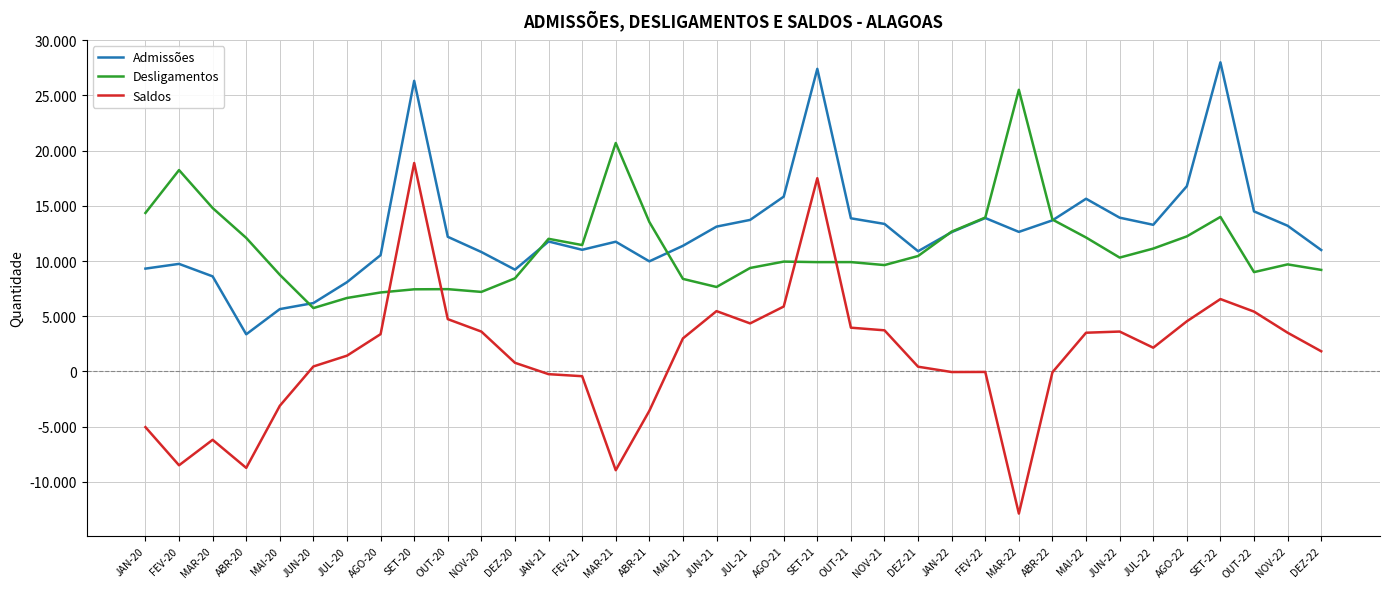

Reading left to right, transcribe all the data shown in this chart.

Admissões: JAN-20=9317	FEV-20=9746	MAR-20=8615	ABR-20=3367	MAI-20=5650	JUN-20=6197	JUL-20=8090	AGO-20=10537	SET-20=26325	OUT-20=12198	NOV-20=10820	DEZ-20=9223	JAN-21=11773	FEV-21=11022	MAR-21=11753	ABR-21=9976	MAI-21=11383	JUN-21=13121	JUL-21=13729	AGO-21=15834	SET-21=27411	OUT-21=13874	NOV-21=13365	DEZ-21=10891	JAN-22=12620	FEV-22=13900	MAR-22=12643	ABR-22=13690	MAI-22=15645	JUN-22=13931	JUL-22=13285	AGO-22=16782	SET-22=28000	OUT-22=14500	NOV-22=13200	DEZ-22=11000
Desligamentos: JAN-20=14359	FEV-20=18242	MAR-20=14805	ABR-20=12099	MAI-20=8758	JUN-20=5743	JUL-20=6658	AGO-20=7156	SET-20=7443	OUT-20=7457	NOV-20=7207	DEZ-20=8436	JAN-21=12016	FEV-21=11450	MAR-21=20696	ABR-21=13540	MAI-21=8386	JUN-21=7653	JUL-21=9375	AGO-21=9952	SET-21=9905	OUT-21=9907	NOV-21=9637	DEZ-21=10459	JAN-22=12670	FEV-22=13942	MAR-22=25513	ABR-22=13758	MAI-22=12135	JUN-22=10315	JUL-22=11132	AGO-22=12237	SET-22=14000	OUT-22=9000	NOV-22=9700	DEZ-22=9200
Saldos: JAN-20=-5042	FEV-20=-8496	MAR-20=-6190	ABR-20=-8732	MAI-20=-3108	JUN-20=454	JUL-20=1432	AGO-20=3381	SET-20=18882	OUT-20=4741	NOV-20=3613	DEZ-20=787	JAN-21=-243	FEV-21=-428	MAR-21=-8943	ABR-21=-3564	MAI-21=2997	JUN-21=5468	JUL-21=4354	AGO-21=5882	SET-21=17506	OUT-21=3967	NOV-21=3728	DEZ-21=432	JAN-22=-50	FEV-22=-42	MAR-22=-12870	ABR-22=-68	MAI-22=3510	JUN-22=3616	JUL-22=2153	AGO-22=4545	SET-22=6558	OUT-22=5423	NOV-22=3511	DEZ-22=1830